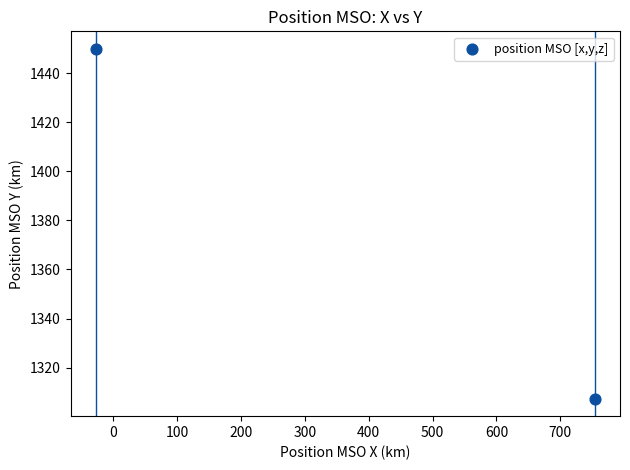

What is the range of X values (max minus min)?

782.2